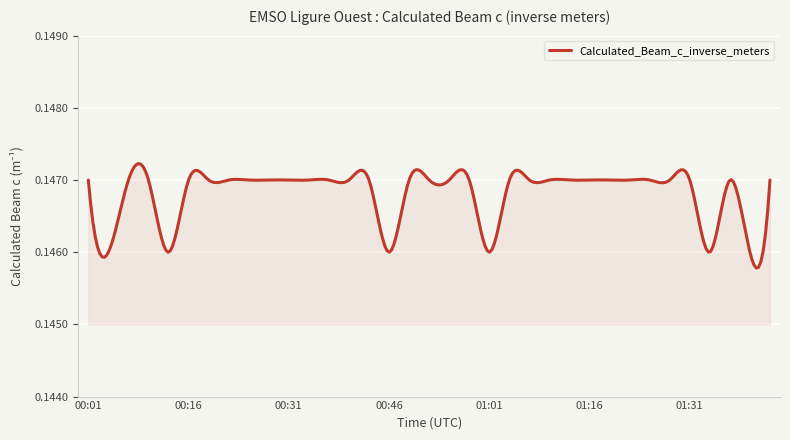

Reading left to right, what are all the values shown in this chart?

0.1	0.1	0.1	0.1	0.1	0.1	0.1	0.1	0.1	0.1	0.1	0.1	0.1	0.1	0.1	0.1	0.1	0.1	0.1	0.1	0.1	0.1	0.1	0.1	0.1	0.1	0.1	0.1	0.1	0.1	0.1	0.1	0.1	0.1	0.1